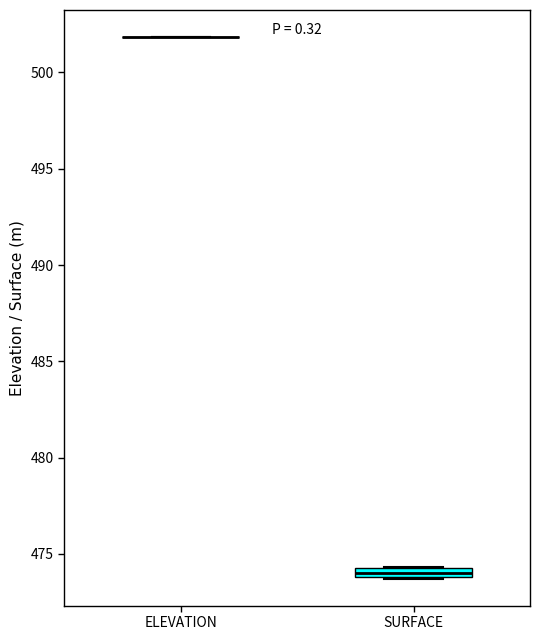

Where is the upper edge of the box for SURFACE on the y-axis? The values are not printed on the chart, so give them approximately, as read against the axis.

474.5